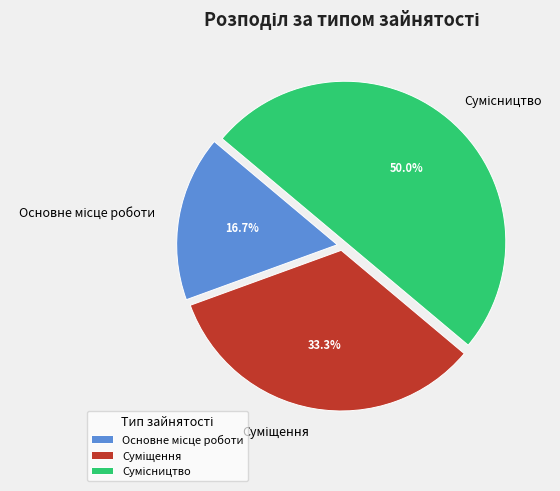

To the nearest percent, what is the combined percentage of Сумісництво and Суміщення?

83%